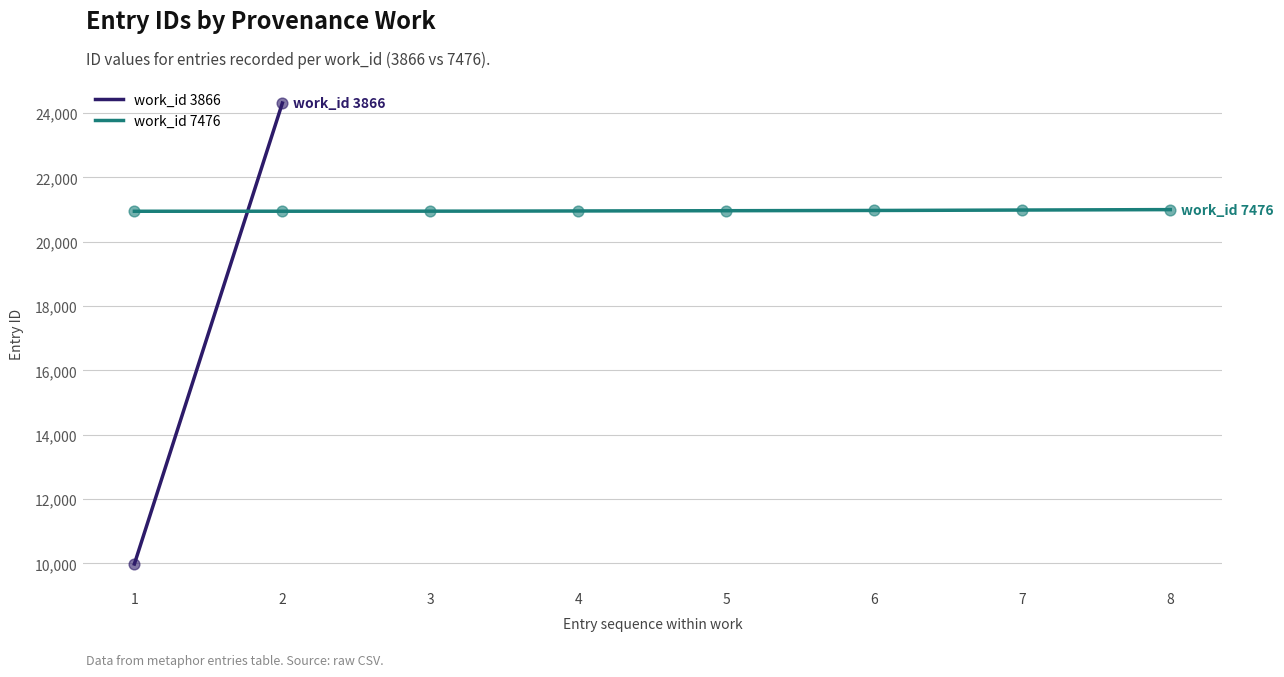

What is the change in value from 3 to 7?

+39